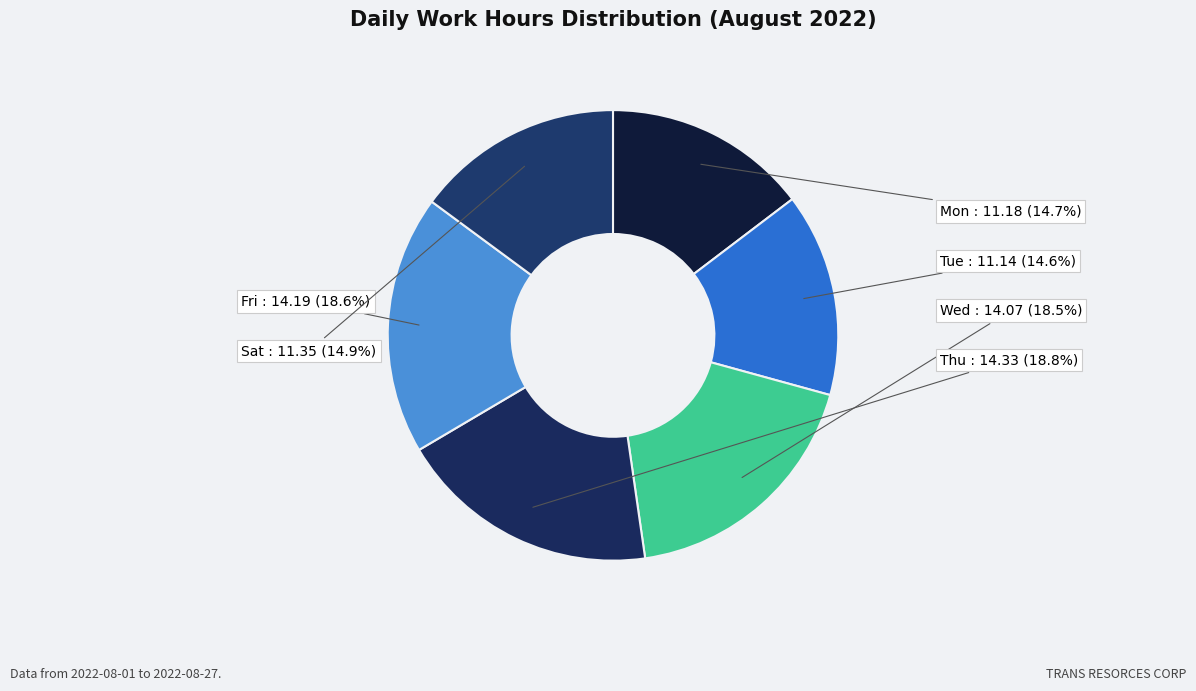

Is Wed the majority of the pie?

No